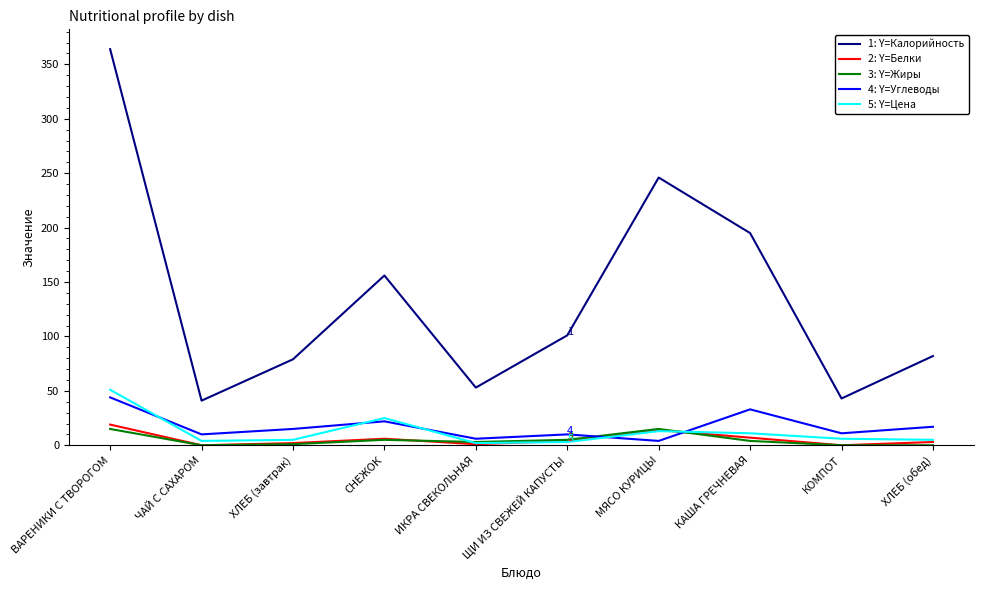

What is the total value across all series at ВАРЕНИКИ С ТВОРОГОМ?

493